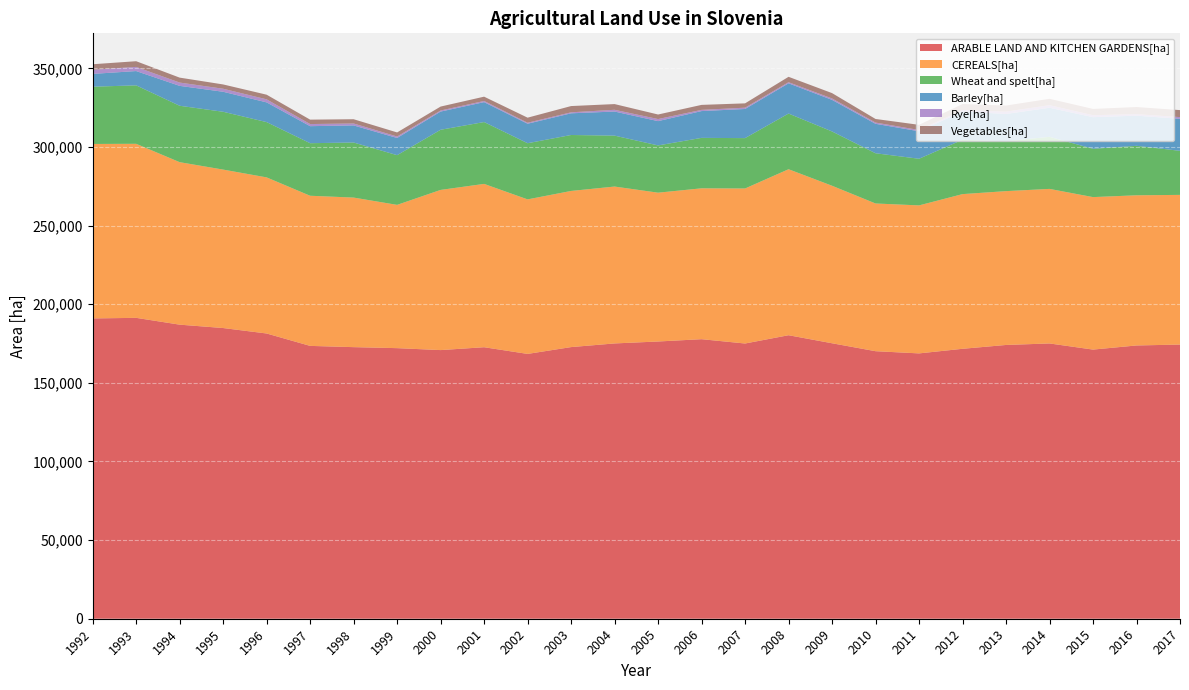

Reading right to left, what are all the values shown in this chart?

ARABLE LAND AND KITCHEN GARDENS[ha]: 2017=174363	2016=173787	2015=171167	2014=175069	2013=174110	2012=171668	2011=168744	2010=170144	2009=175189	2008=180303	2007=175035	2006=177780	2005=176314	2004=175080	2003=172753	2002=168414	2001=172672	2000=170849	1999=172082	1998=172721	1997=173518	1996=181404	1995=184874	1994=187024	1993=191351	1992=190984
CEREALS[ha]: 2017=95193	2016=95508	2015=96976	2014=98293	2013=97830	2012=98378	2011=94125	2010=93941	2009=100173	2008=105564	2007=98586	2006=95951	2005=94637	2004=99775	2003=99305	2002=98277	2001=103871	2000=101865	1999=91122	1998=95119	1997=95480	1996=99276	1995=100765	1994=103338	1993=110690	1992=110958
Wheat and spelt[ha]: 2017=28016	2016=31461	2015=30734	2014=33124	2013=31758	2012=34586	2011=29665	2010=31946	2009=34534	2008=35413	2007=32040	2006=32083	2005=30059	2004=32385	2003=35585	2002=35729	2001=39335	2000=38256	1999=31615	1998=35025	1997=33431	1996=35159	1995=36779	1994=35876	1993=37173	1992=36413
Barley[ha]: 2017=20369	2016=19184	2015=20110	2014=18482	2013=17314	2012=17967	2011=17477	2010=18730	2009=20089	2008=19229	2007=18532	2006=17044	2005=15451	2004=15324	2003=13789	2002=12392	2001=12664	2000=11570	1999=10935	1998=10871	1997=10828	1996=12543	1995=12719	1994=12652	1993=9093	1992=8146
Rye[ha]: 2017=1081	2016=970	2015=1236	2014=1640	2013=1489	2012=902	2011=808	2010=796	2009=892	2008=714	2007=820	2006=766	2005=1320	2004=1109	2003=630	2002=620	2001=745	2000=674	1999=911	1998=1227	1997=1345	1996=1938	1995=1925	1994=2101	1993=2635	1992=2639
Vegetables[ha]: 2017=4451	2016=4519	2015=4008	2014=4051	2013=3881	2012=3843	2011=3288	2010=2276	2009=3406	2008=3421	2007=2752	2006=3169	2005=2891	2004=3631	2003=3982	2002=3228	2001=2731	2000=2507	1999=2607	1998=2707	1997=2807	1996=2952	1995=2730	1994=3139	1993=3626	1992=3495